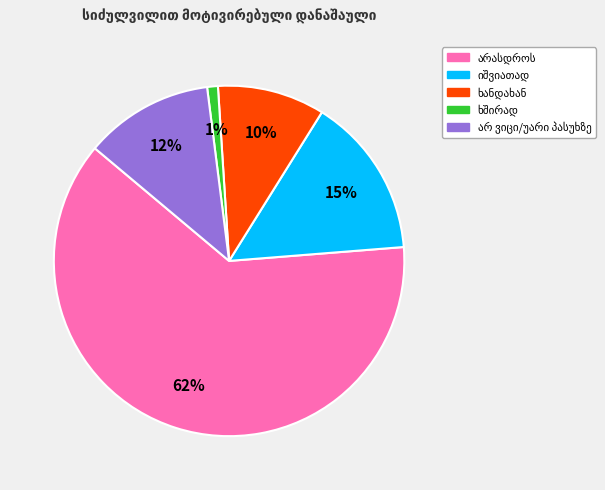

Does any single category account for the majority?

Yes